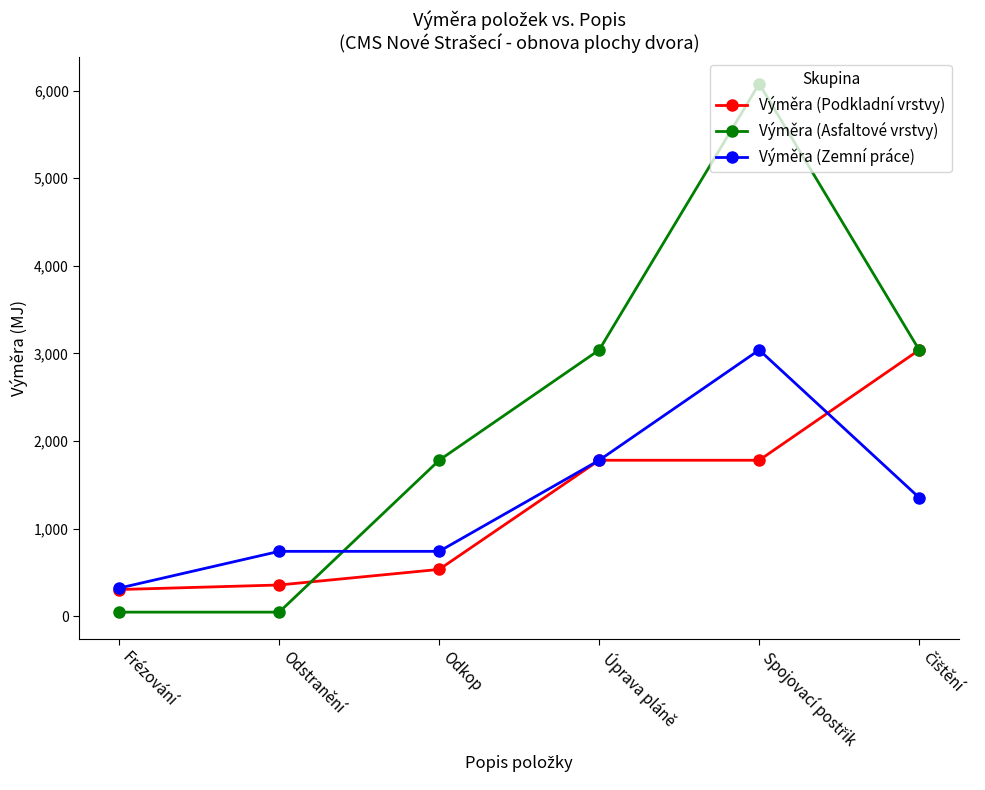

Count the Výměra (Asfaltové vrstvy) values in the range 46 to 3039.

5